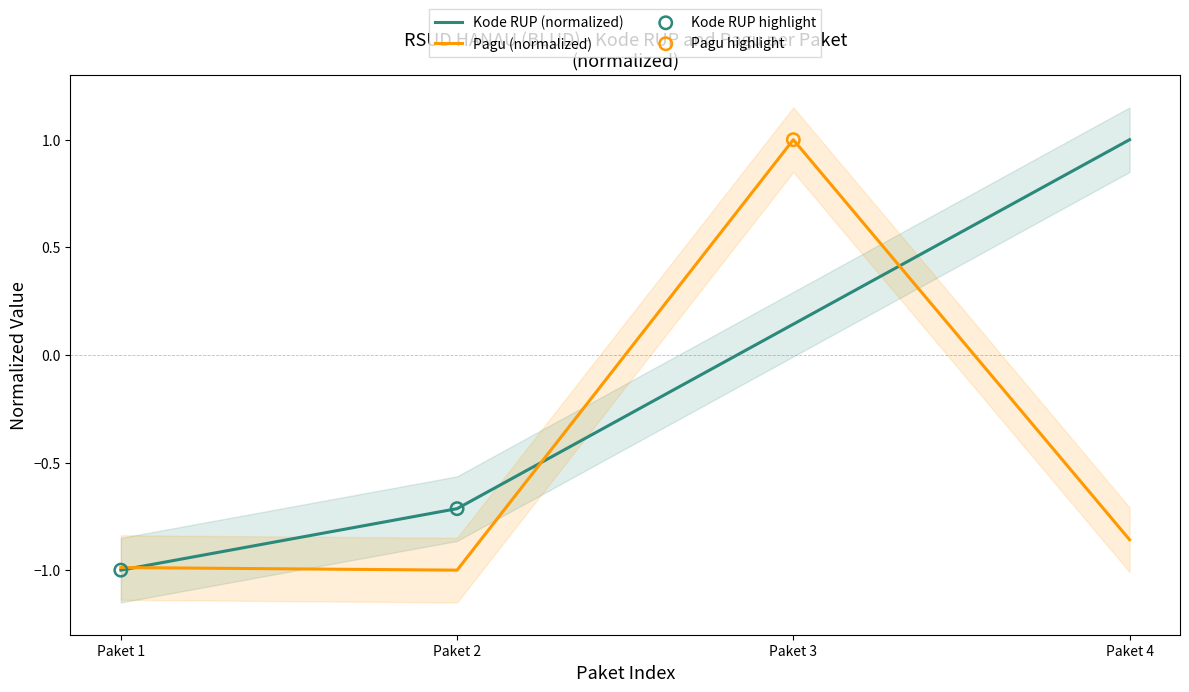

What is the total value across all series at 2025-01-01?

-2.0